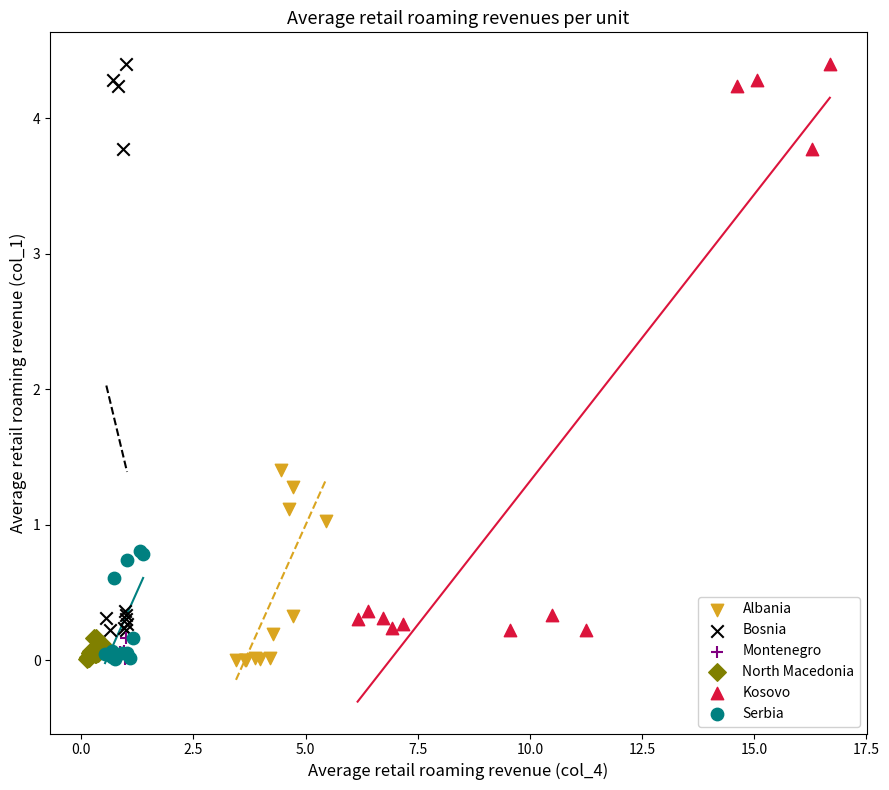

What are all the series names shown in the legend?

Albania, Bosnia, Montenegro, North Macedonia, Kosovo, Serbia